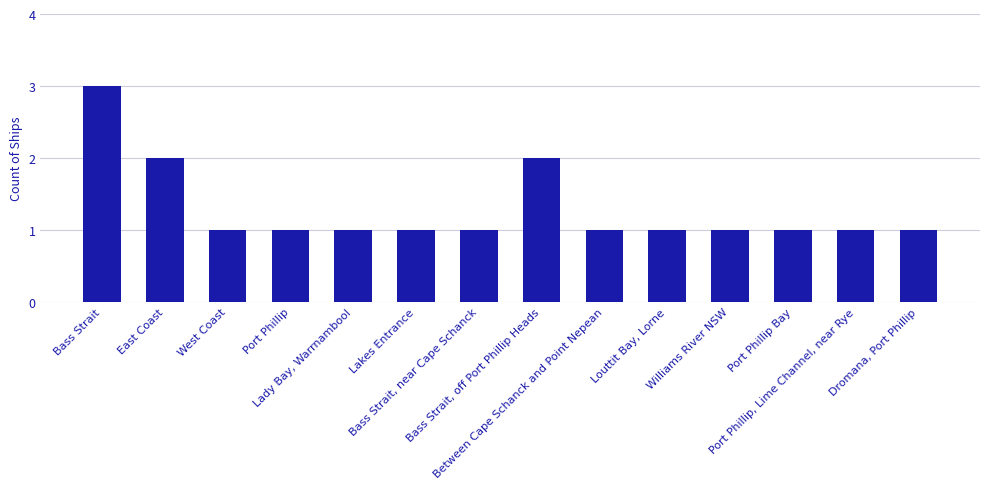

What is the value of the 1st bar from the left?

3